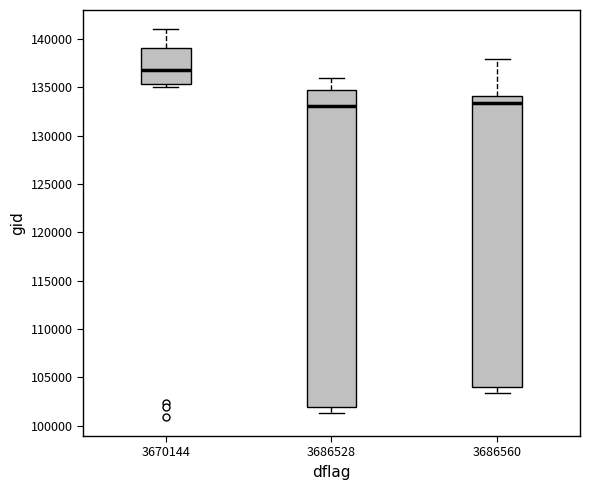

Where is the upper edge of the box at x = 3670144 on the y-axis? The values are not printed on the chart, so give them approximately, as read against the axis.

139000